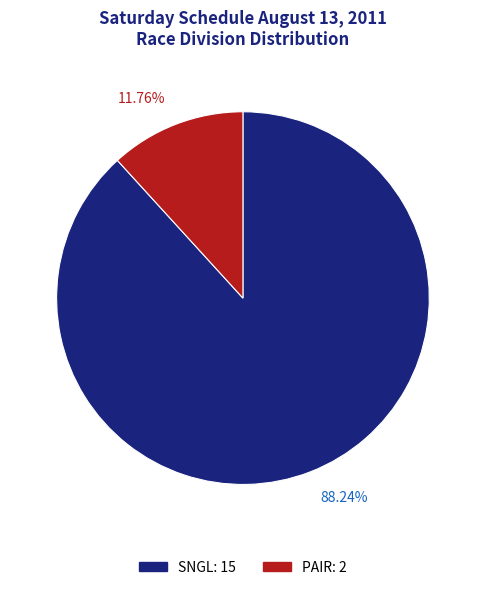

Is PAIR the majority of the pie?

No